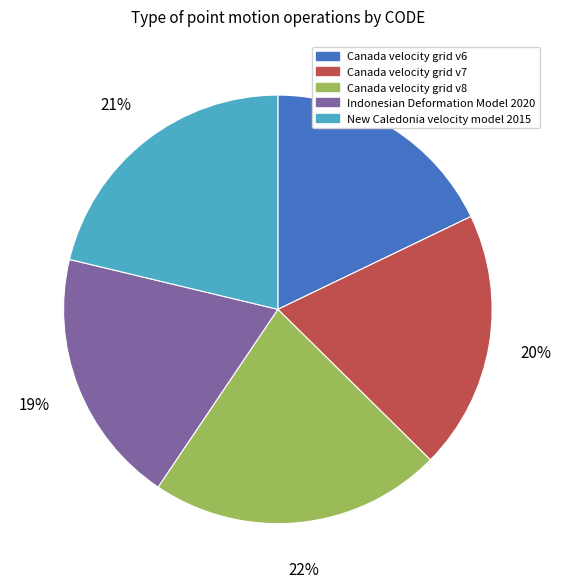

Count the number of slices in the pie.

5